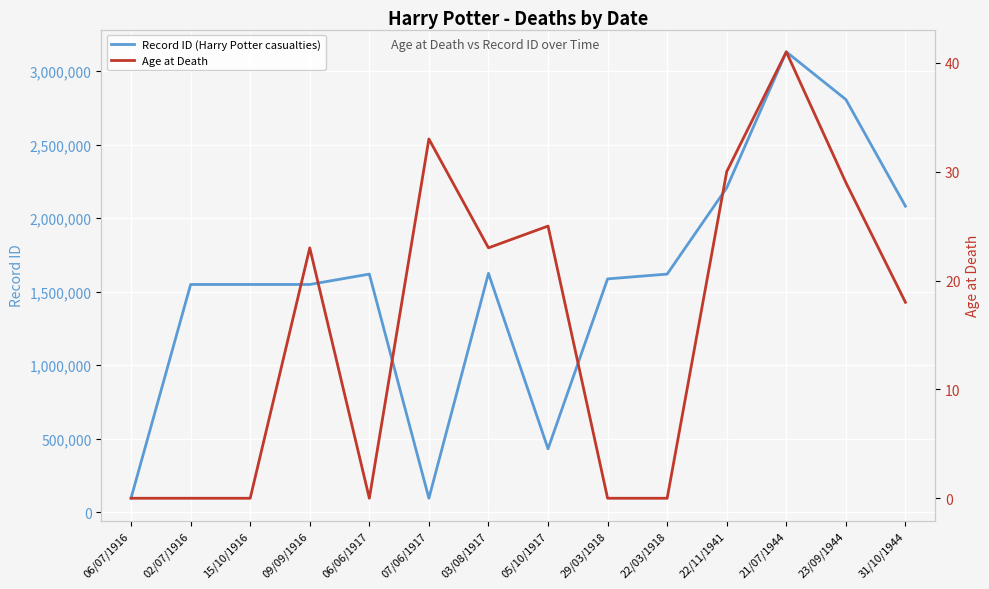

Is the value of Record ID (Harry Potter casualties) at 03/08/1917 greater than the value of Age at Death at 29/03/1918?

Yes